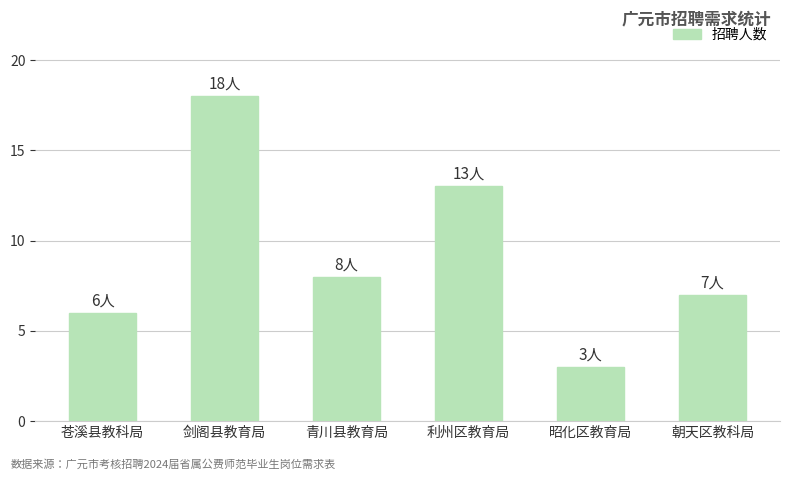

At which category does the chart reach its peak across all series?

剑阁县教育局